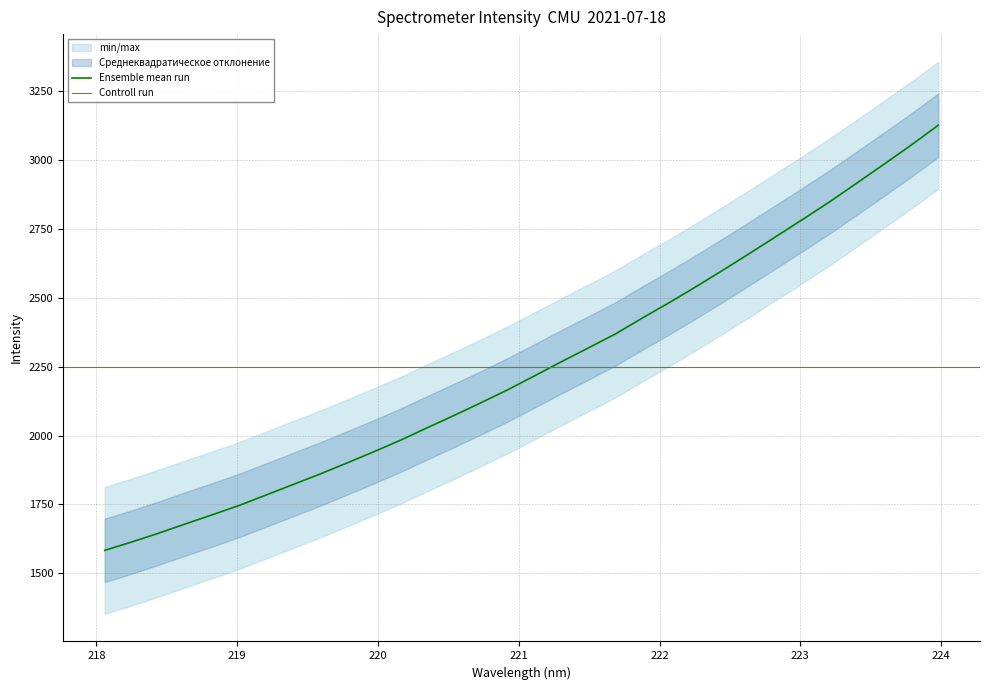

Is it true that the value at 219.3979 is 955.5?

False